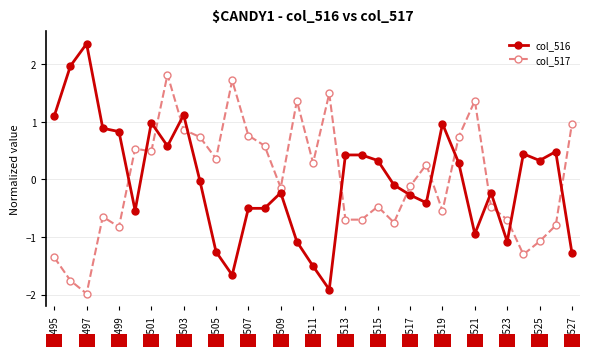

True or false: col_517 has more than 2 points higher than both neighbors.

True